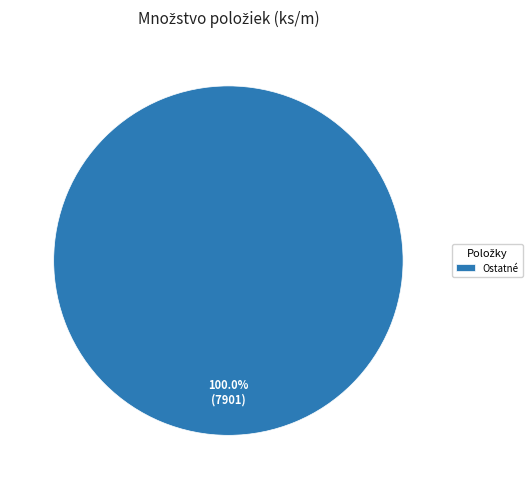

Is there a majority slice in this chart?

Yes